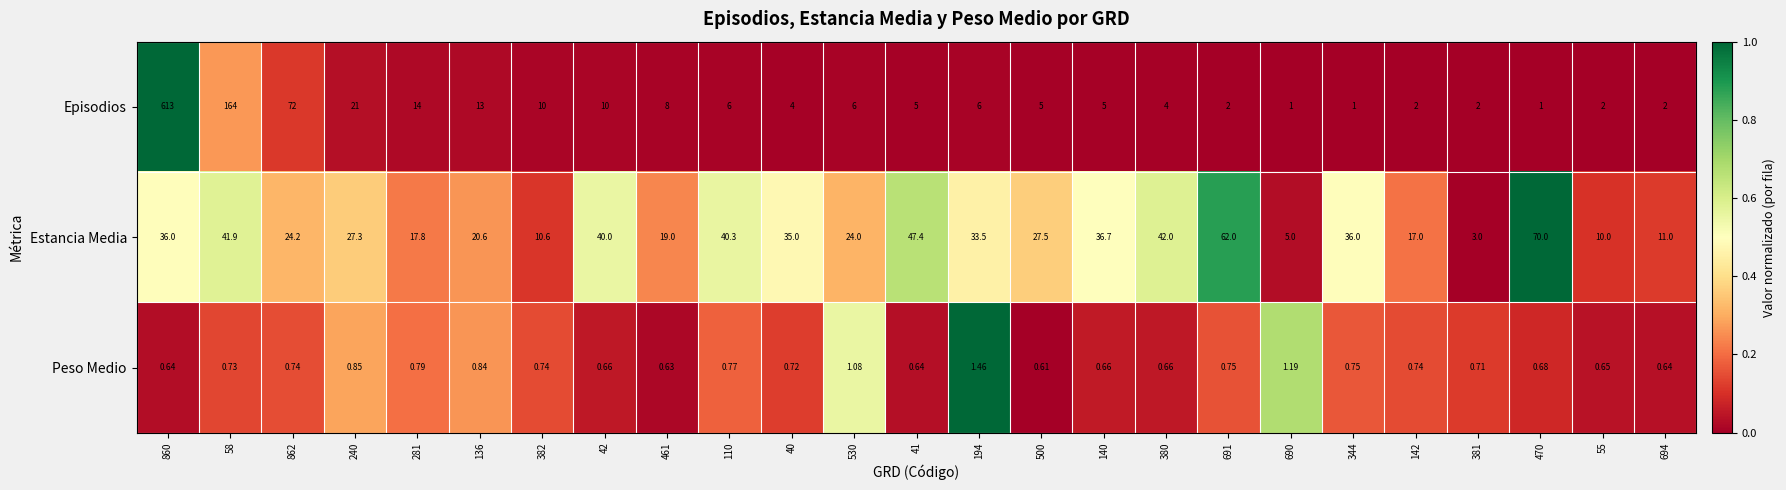

How many series are shown in this chart?

3